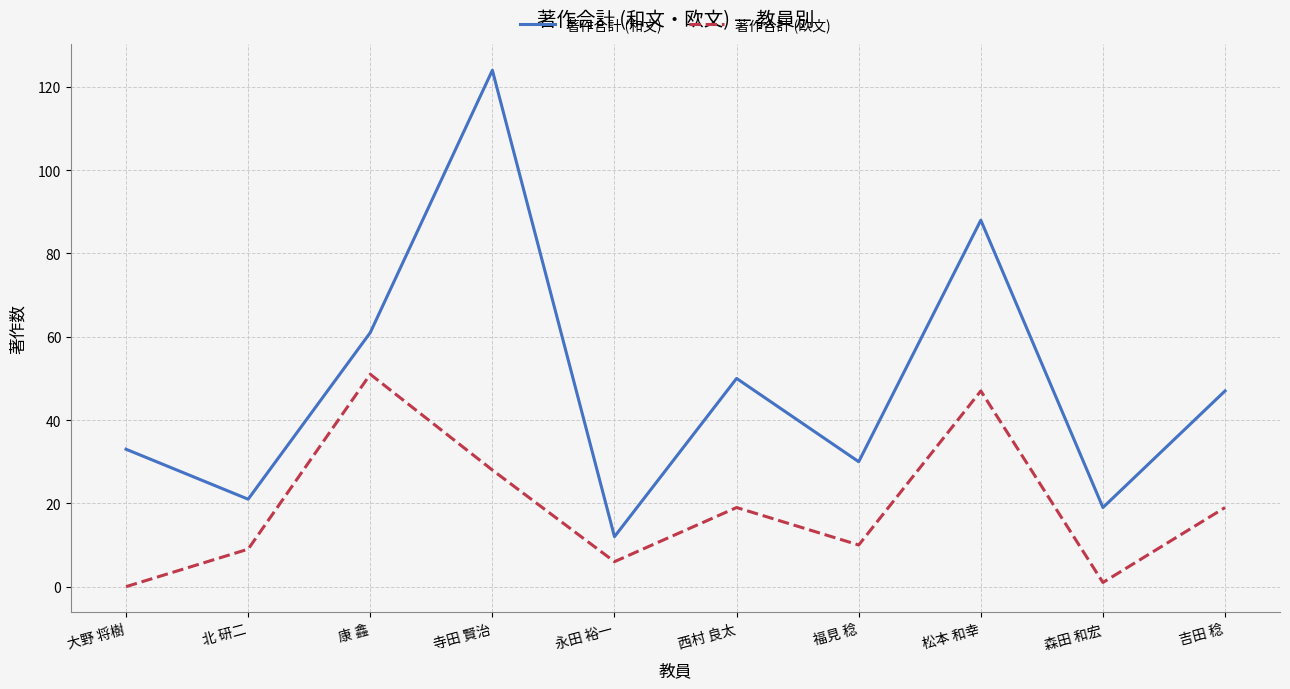

What is the maximum value shown in the chart?

124